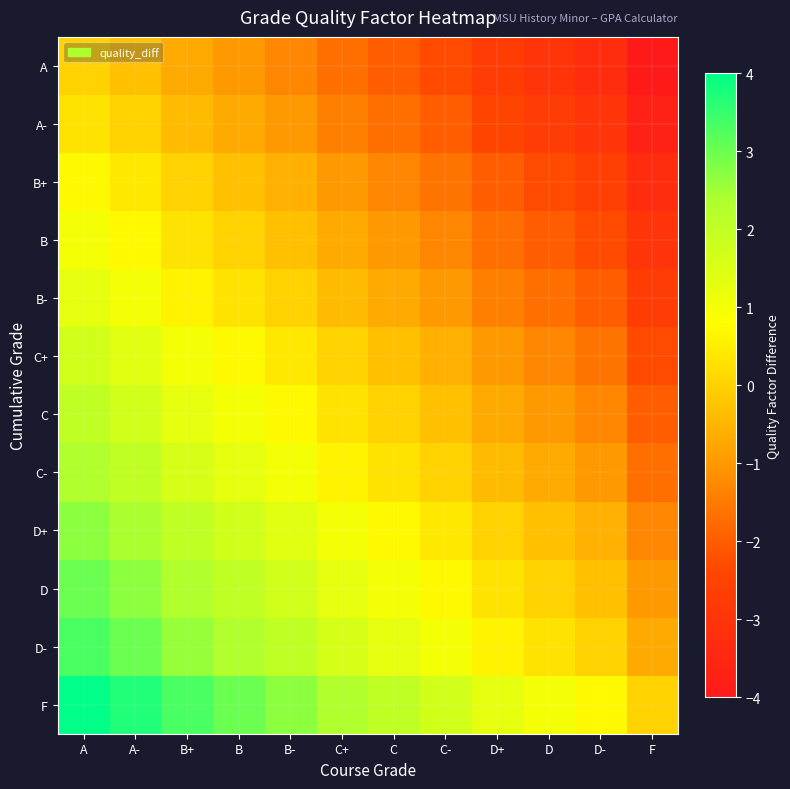

Reading right to left, transcribe all the data shown in this chart.

A: F=-4.0	D-=-3.3	D=-3.0	D+=-2.7	C-=-2.3	C=-2.0	C+=-1.7	B-=-1.3	B=-1.0	B+=-0.7	A-=-0.3	A=0.0
A-: F=-3.7	D-=-3.0	D=-2.7	D+=-2.4	C-=-2.0	C=-1.7	C+=-1.4	B-=-1.0	B=-0.7	B+=-0.4	A-=0.0	A=0.3
B+: F=-3.3	D-=-2.6	D=-2.3	D+=-2.0	C-=-1.6	C=-1.3	C+=-1.0	B-=-0.6	B=-0.3	B+=0.0	A-=0.4	A=0.7
B: F=-3.0	D-=-2.3	D=-2.0	D+=-1.7	C-=-1.3	C=-1.0	C+=-0.7	B-=-0.3	B=0.0	B+=0.3	A-=0.7	A=1.0
B-: F=-2.7	D-=-2.0	D=-1.7	D+=-1.4	C-=-1.0	C=-0.7	C+=-0.4	B-=0.0	B=0.3	B+=0.6	A-=1.0	A=1.3
C+: F=-2.3	D-=-1.6	D=-1.3	D+=-1.0	C-=-0.6	C=-0.3	C+=0.0	B-=0.4	B=0.7	B+=1.0	A-=1.4	A=1.7
C: F=-2.0	D-=-1.3	D=-1.0	D+=-0.7	C-=-0.3	C=0.0	C+=0.3	B-=0.7	B=1.0	B+=1.3	A-=1.7	A=2.0
C-: F=-1.7	D-=-1.0	D=-0.7	D+=-0.4	C-=0.0	C=0.3	C+=0.6	B-=1.0	B=1.3	B+=1.6	A-=2.0	A=2.3
D+: F=-1.3	D-=-0.6	D=-0.3	D+=0.0	C-=0.4	C=0.7	C+=1.0	B-=1.4	B=1.7	B+=2.0	A-=2.4	A=2.7
D: F=-1.0	D-=-0.3	D=0.0	D+=0.3	C-=0.7	C=1.0	C+=1.3	B-=1.7	B=2.0	B+=2.3	A-=2.7	A=3.0
D-: F=-0.7	D-=0.0	D=0.3	D+=0.6	C-=1.0	C=1.3	C+=1.6	B-=2.0	B=2.3	B+=2.6	A-=3.0	A=3.3
F: F=0.0	D-=0.7	D=1.0	D+=1.3	C-=1.7	C=2.0	C+=2.3	B-=2.7	B=3.0	B+=3.3	A-=3.7	A=4.0